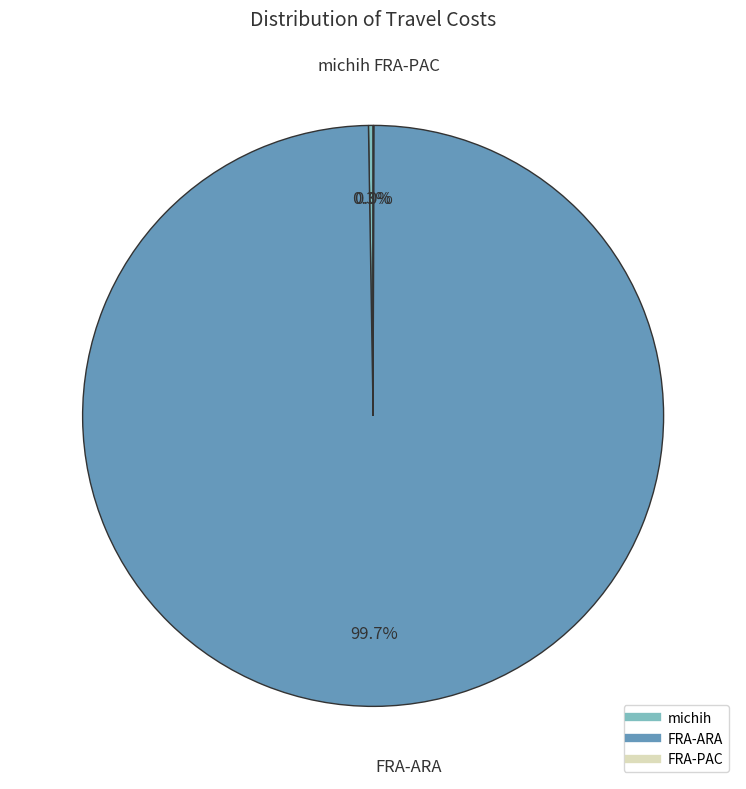

What is the largest slice in the pie chart?

FRA-ARA